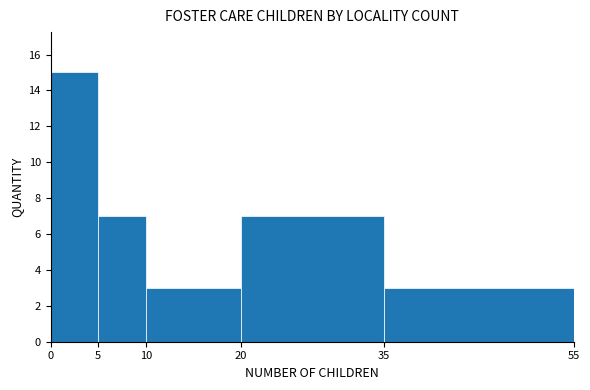

Over which range of the x-axis is the bar tallest?

0 to 5